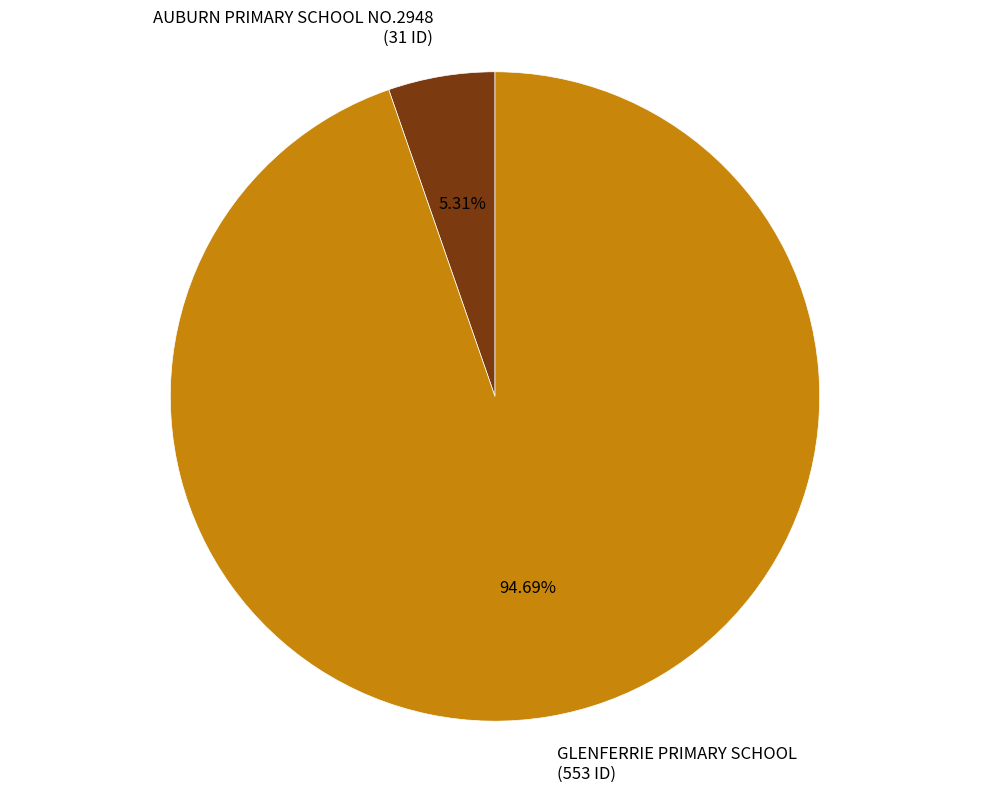

To the nearest percent, what portion does AUBURN PRIMARY SCHOOL NO.2948 represent?

5%